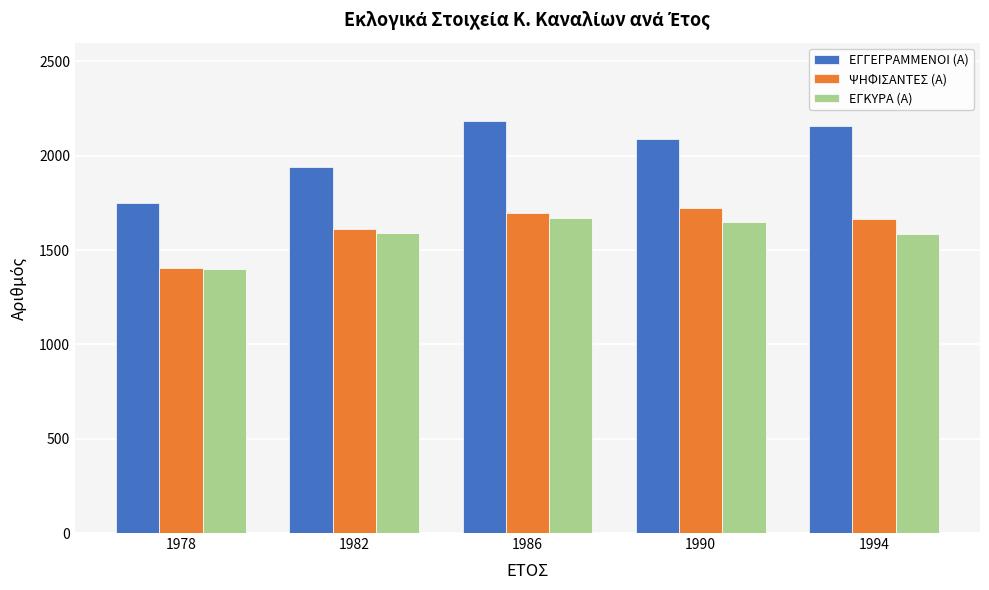

At which category does the chart reach its minimum across all series?

1978